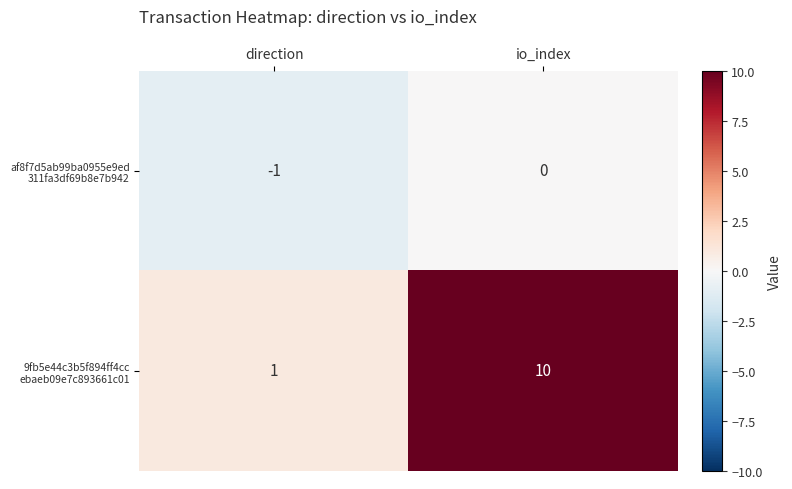

What is the total value across all series at io_index?

10